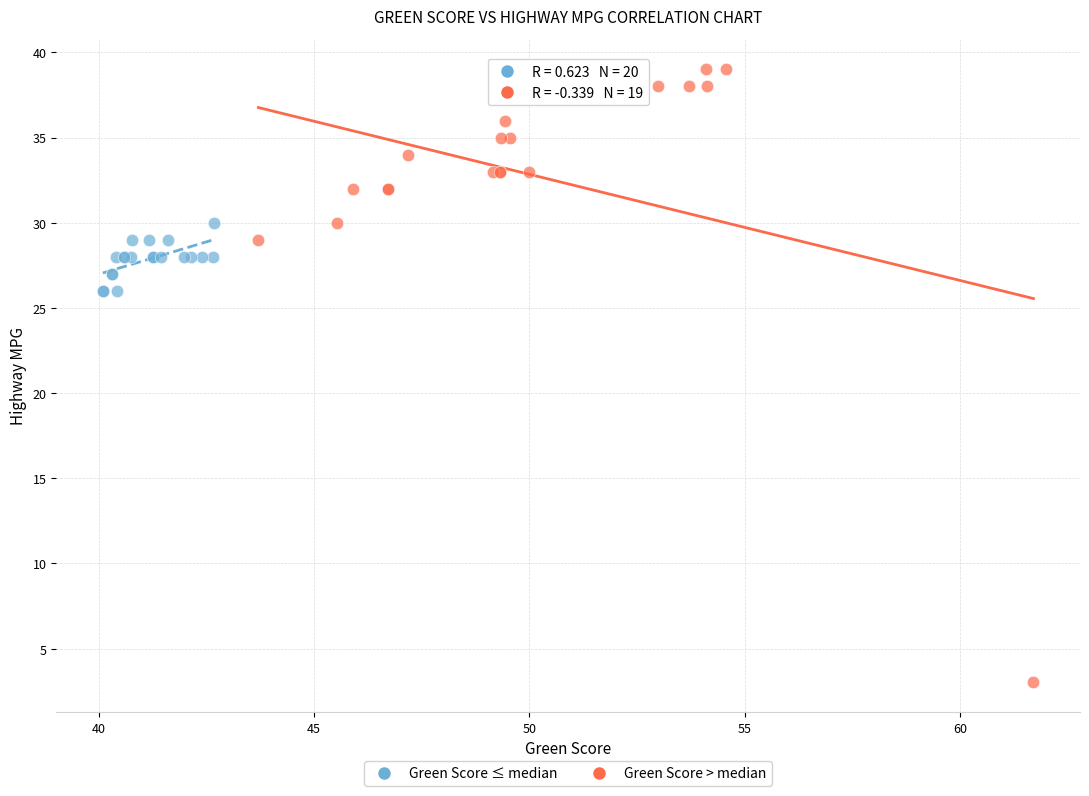

What are all the series names shown in the legend?

Green Score ≤ median, Green Score > median